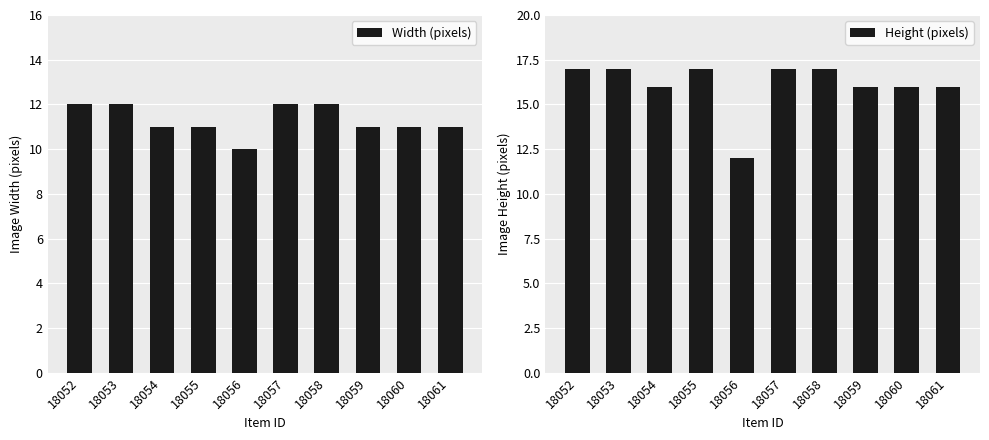

What is the average value of the Height (pixels) series?

16